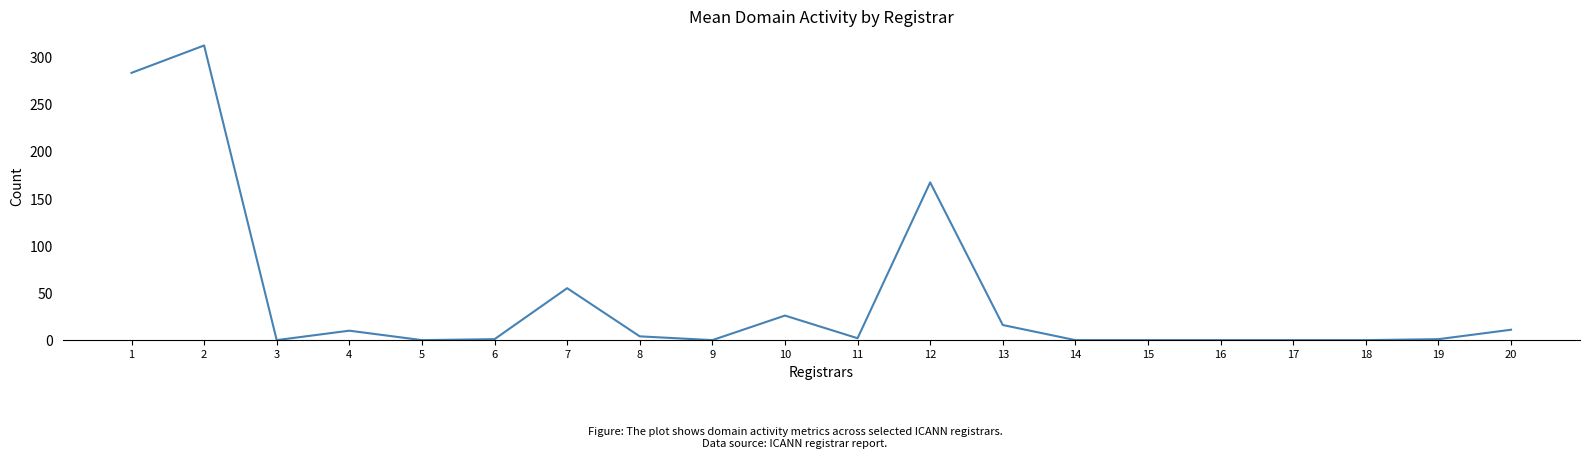

How many lines are shown in the chart?

1